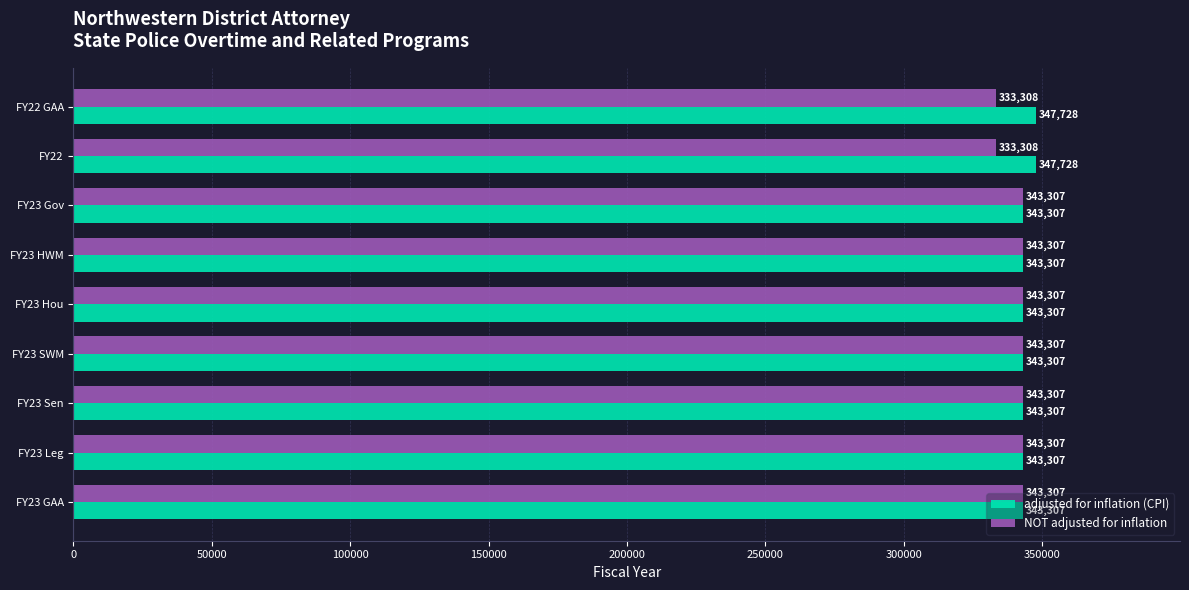

What is the lowest value of the adjusted for inflation (CPI) series?

343307